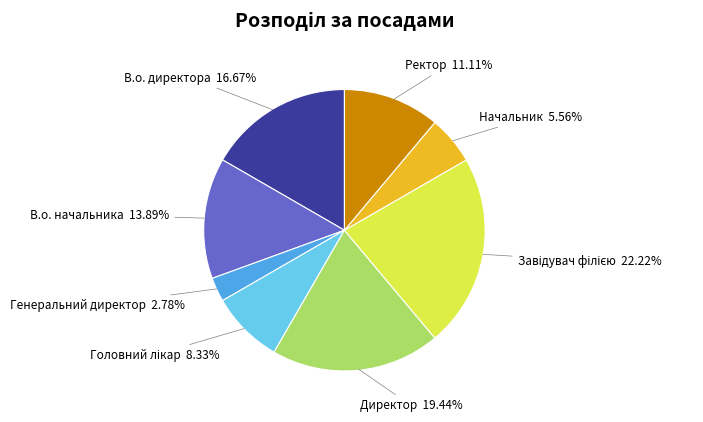

Does any single category account for the majority?

No